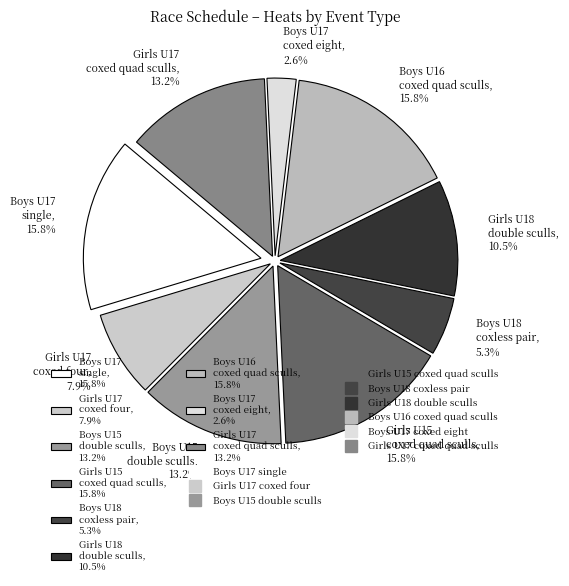

How many slices are in this pie chart?

9